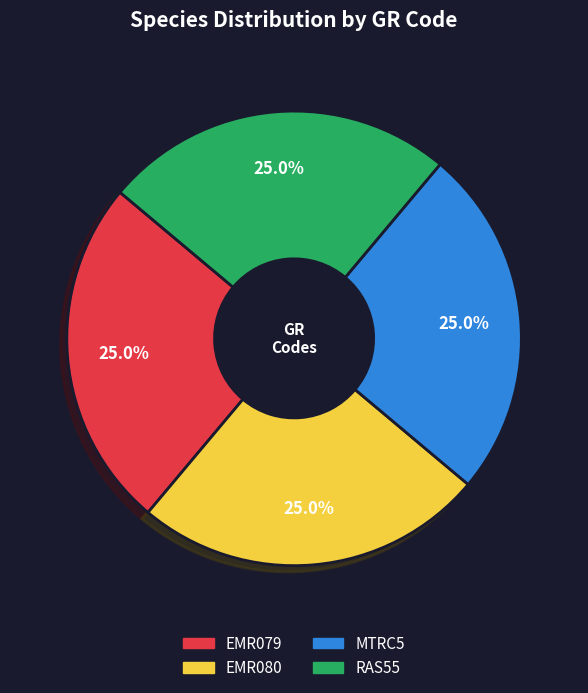

How many slices are in this pie chart?

4